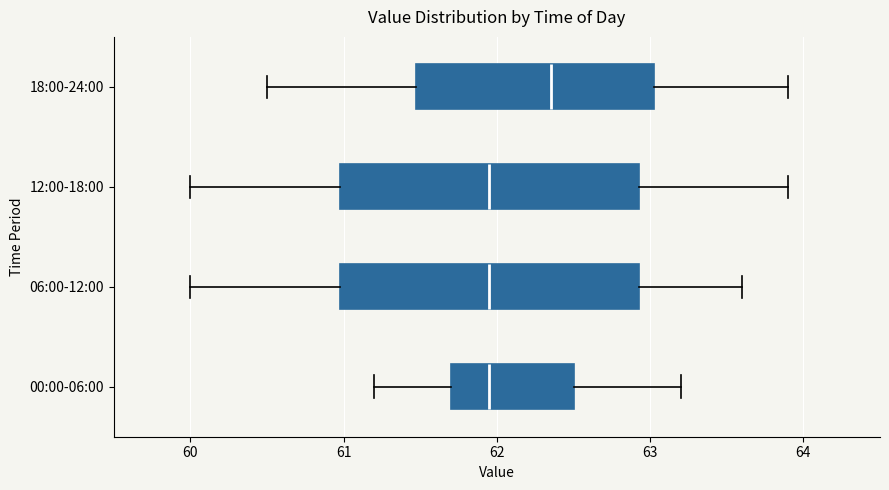

Which box has the furthest to the right median line?

18:00-24:00